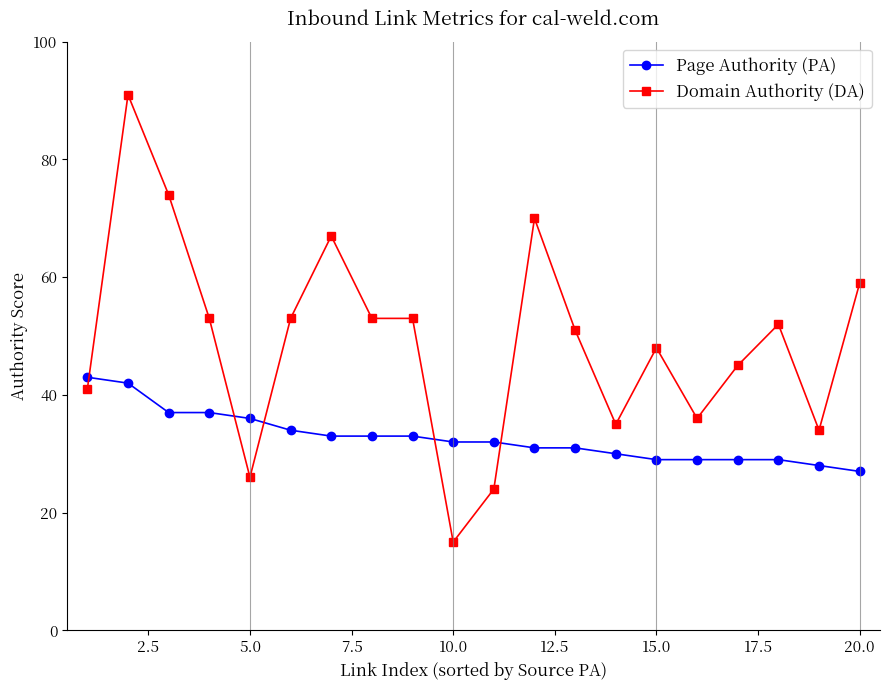

True or false: Page Authority (PA) and Domain Authority (DA) intersect in this chart.

True